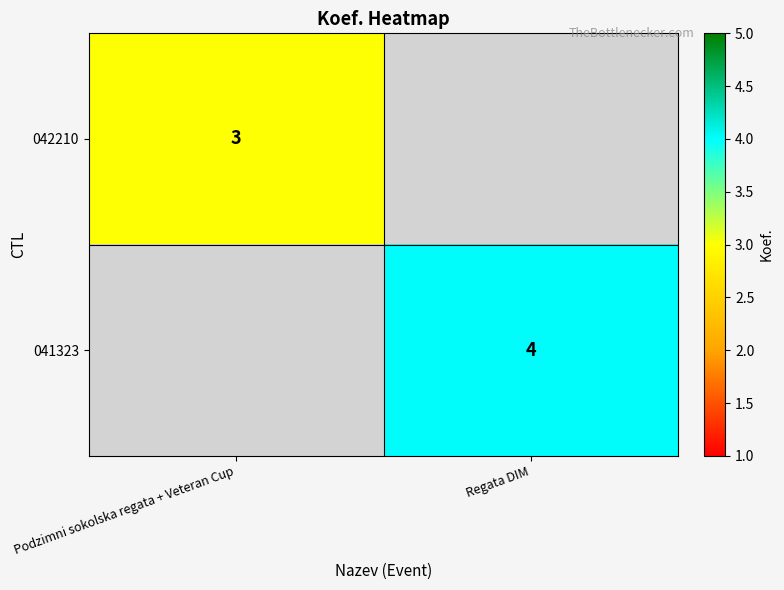

Is the value of 041323 at Regata DIM greater than the value of 042210 at Podzimni sokolska regata + Veteran Cup?

Yes